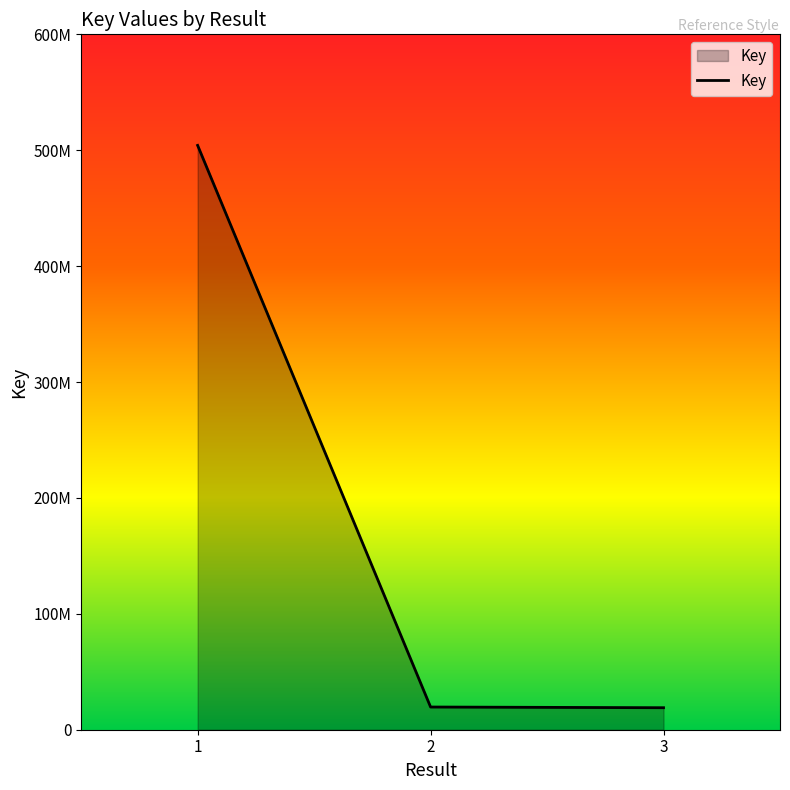

Which has a higher value, 3 or 2?

2